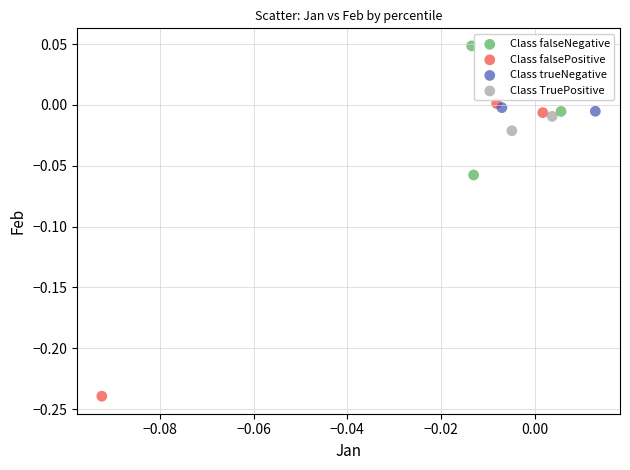

What are all the series names shown in the legend?

Class falseNegative, Class falsePositive, Class trueNegative, Class TruePositive